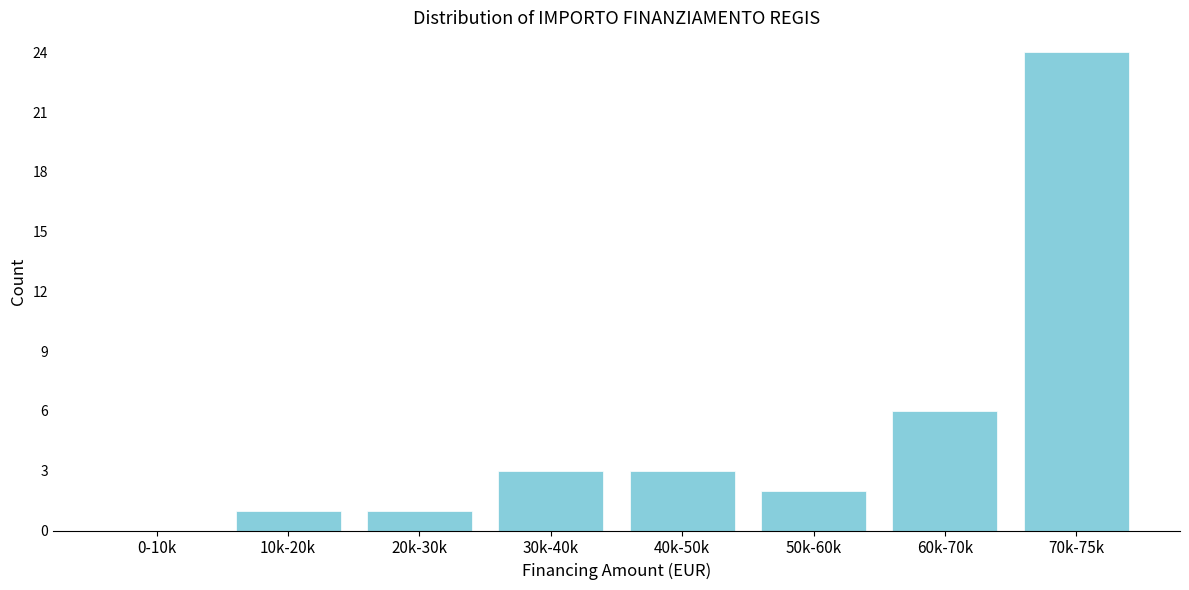

Reading right to left, transcribe all the data shown in this chart.

70k-75k=24	60k-70k=6	50k-60k=2	40k-50k=3	30k-40k=3	20k-30k=1	10k-20k=1	0-10k=0